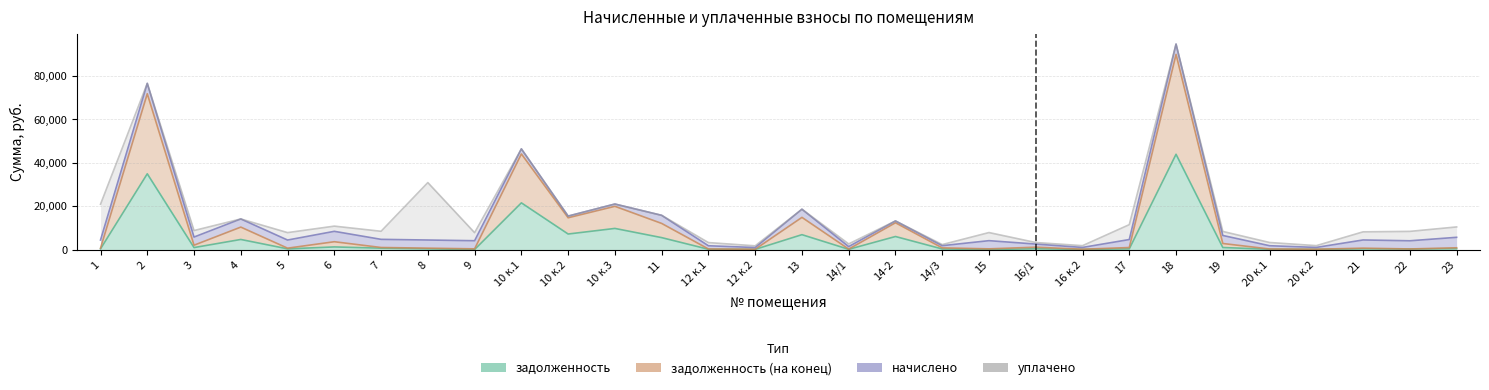

The value of задолженность (на конец) at 18 is 89991.2. True or false?

True